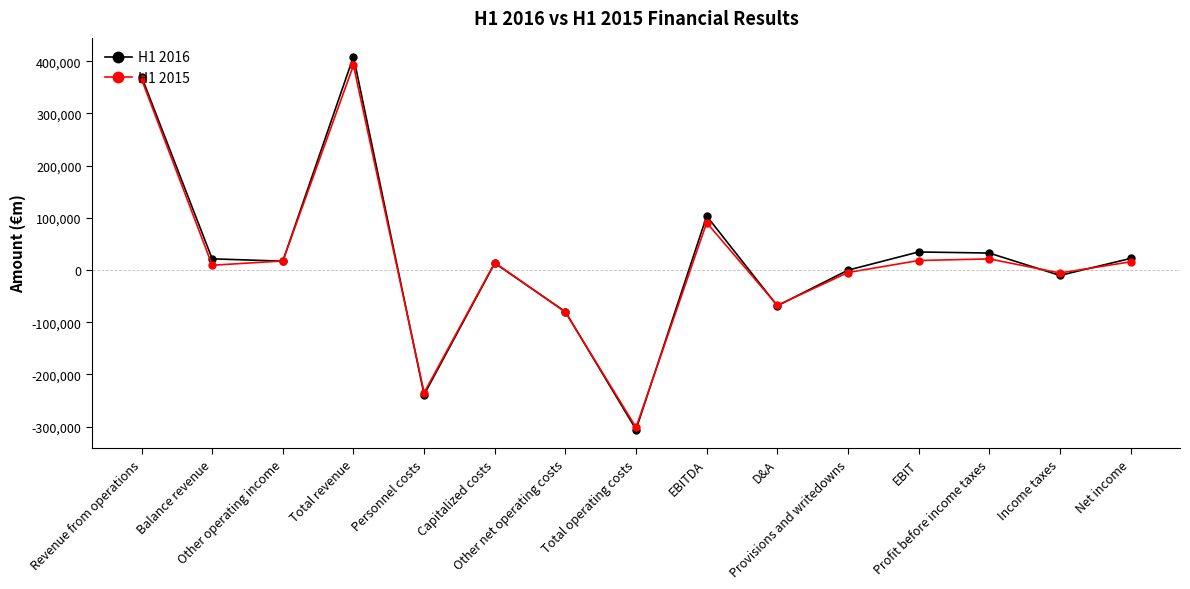

List the series in order of their peak value, highest first.

H1 2016, H1 2015